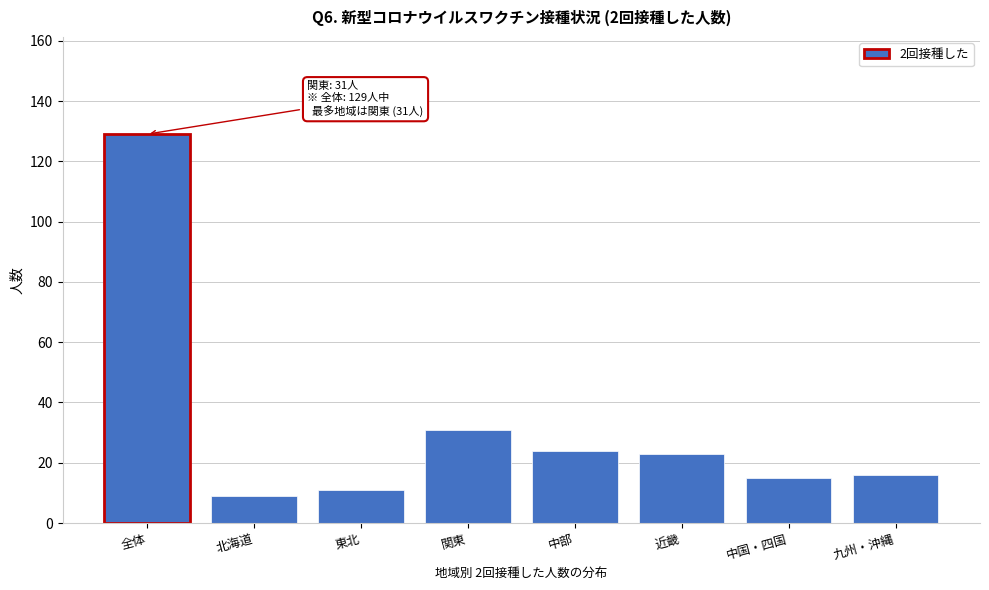

Reading right to left, transcribe all the data shown in this chart.

16	15	23	24	31	11	9	129